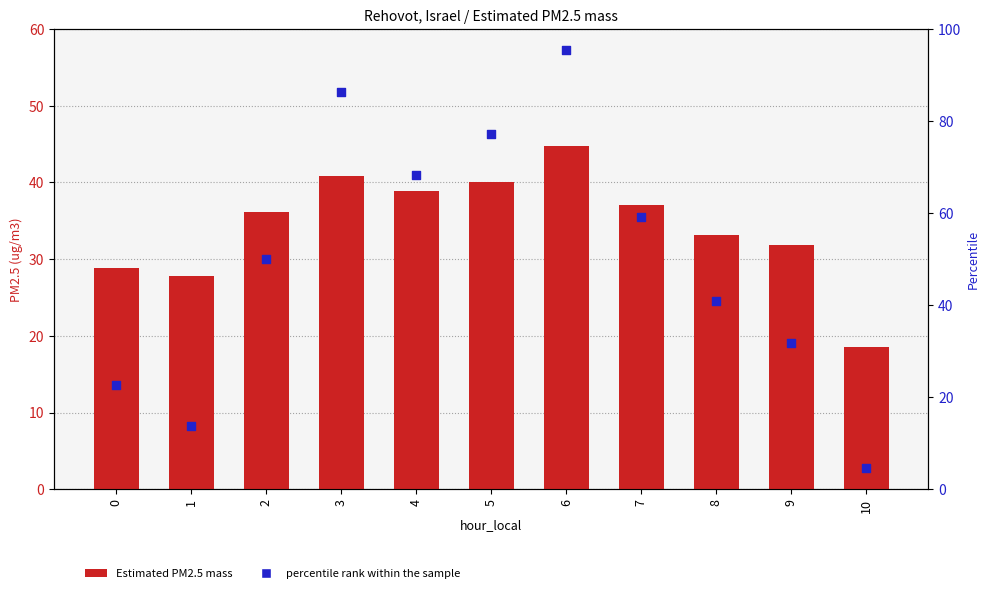

At which category is the sum across all series the highest?

6